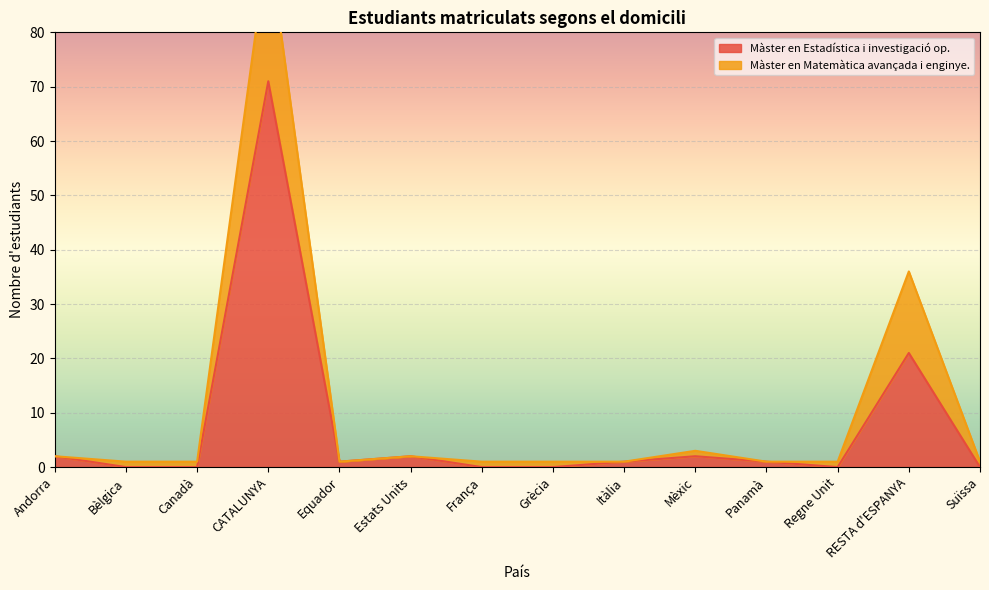

True or false: Màster en Matemàtica avançada i enginye. has a value of 2 at Panamà.

False